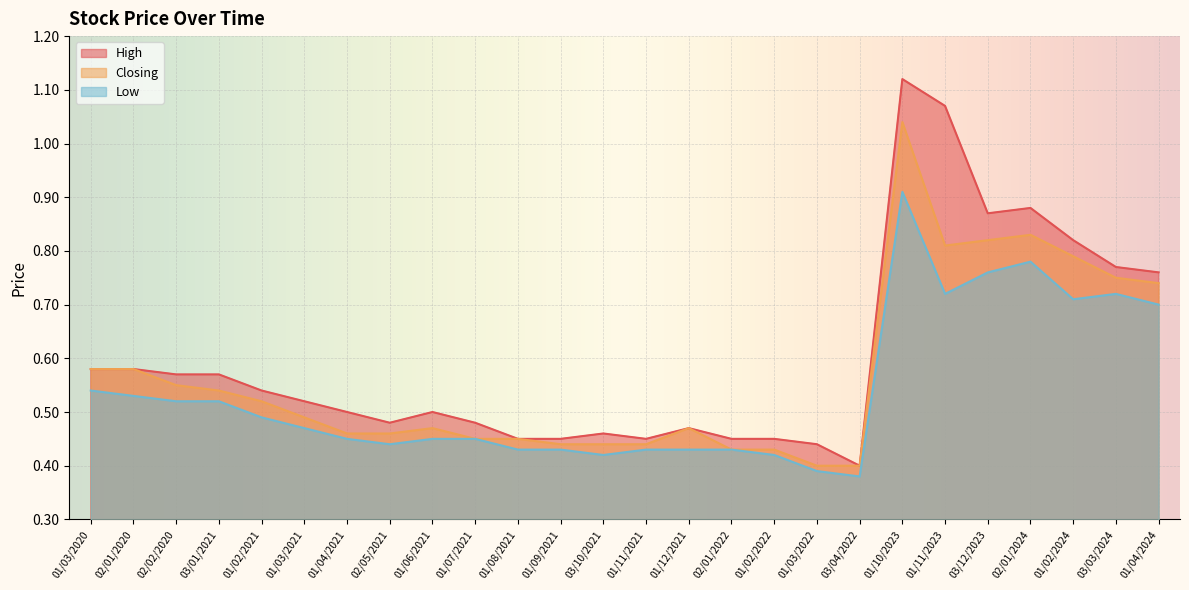

Read the Closing value at 01/10/2023.

1.0